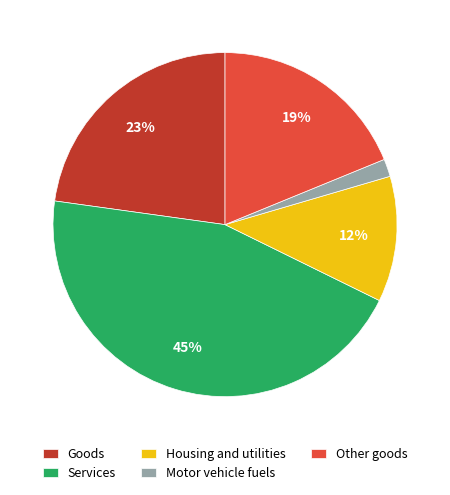

Count the number of slices in the pie.

5